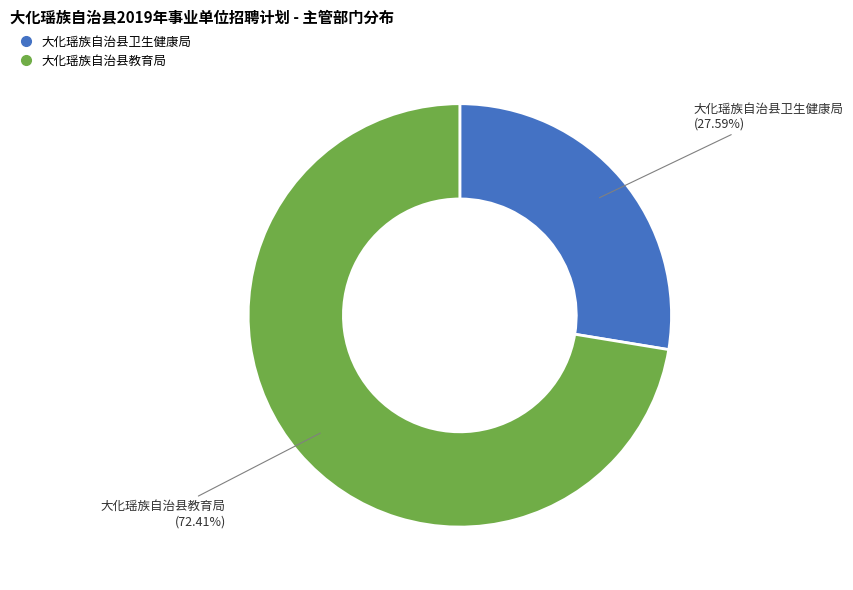

Is the sum of 大化瑶族自治县教育局 and 大化瑶族自治县卫生健康局 greater than half?

Yes